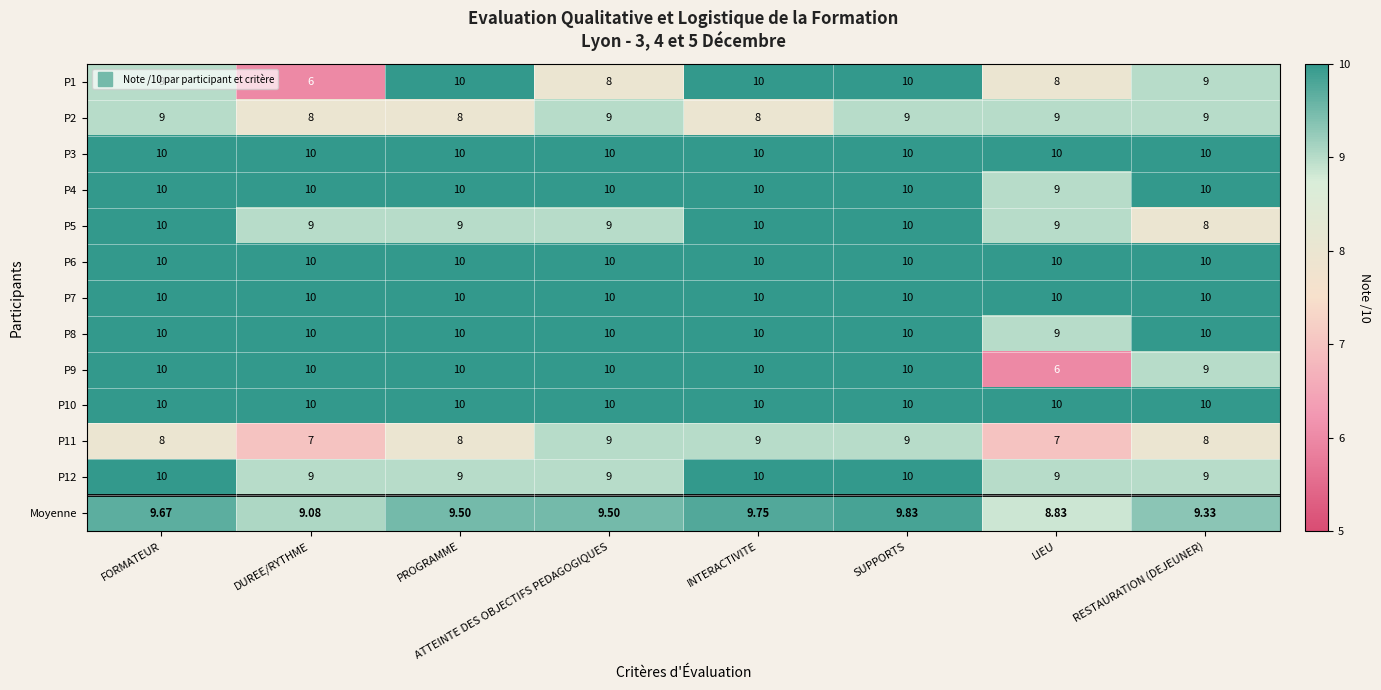

Between FORMATEUR and LIEU, which series saw the biggest shift?

P9